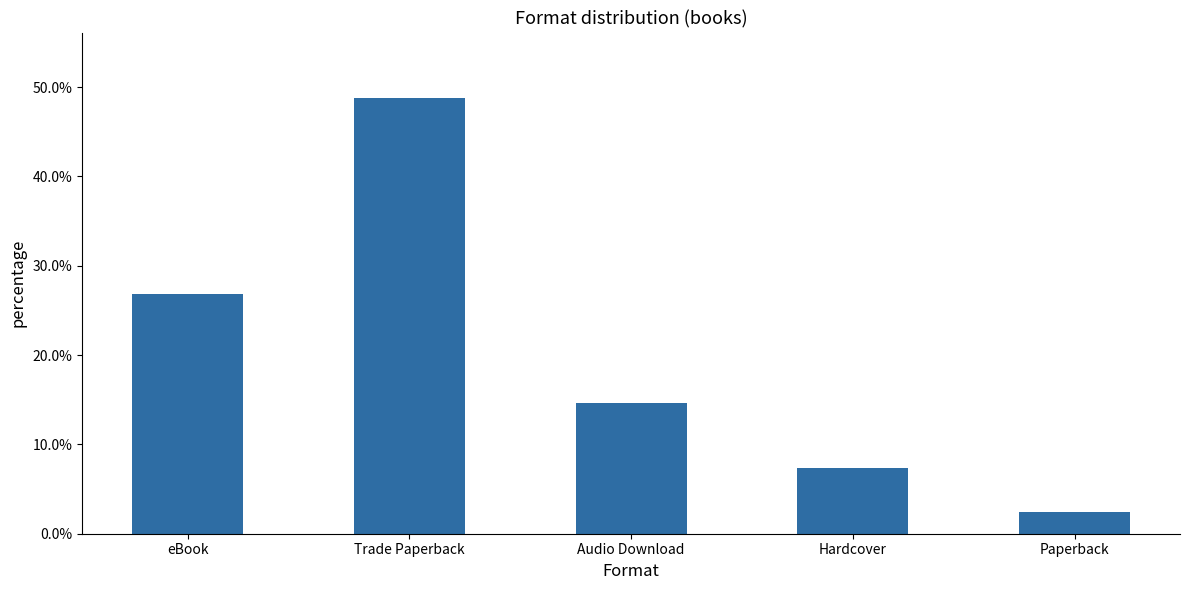

Reading left to right, transcribe all the data shown in this chart.

0.3	0.5	0.1	0.1	0.0